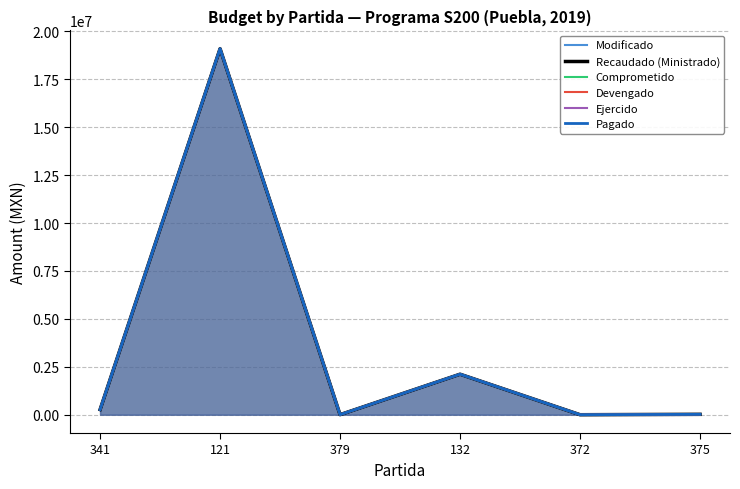

True or false: Ejercido has a value of 210.0 at 372.

True